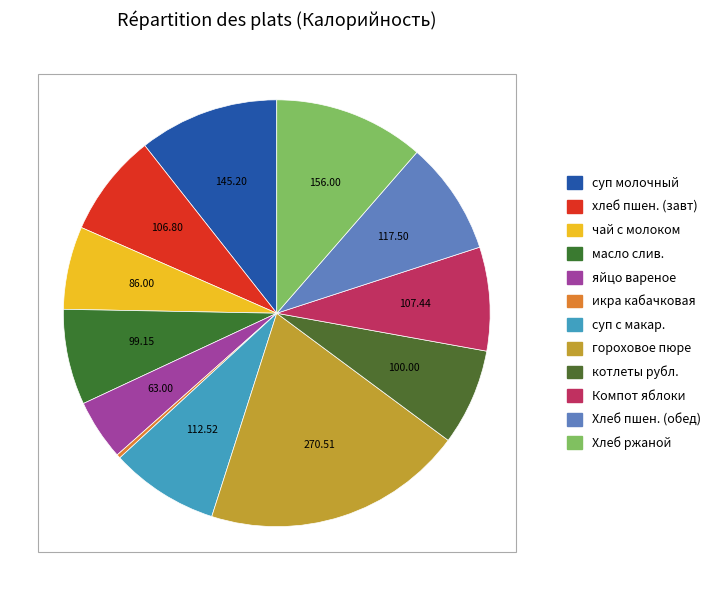

Which slice is the largest?

гороховое пюре